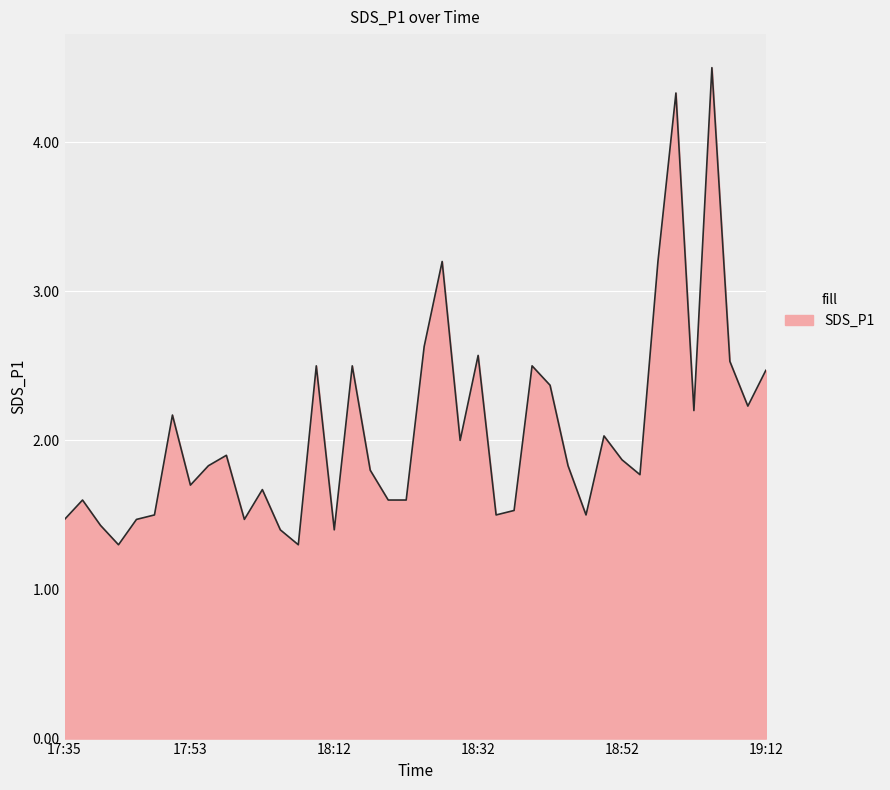

What is the difference between the maximum and minimum values?

3.2